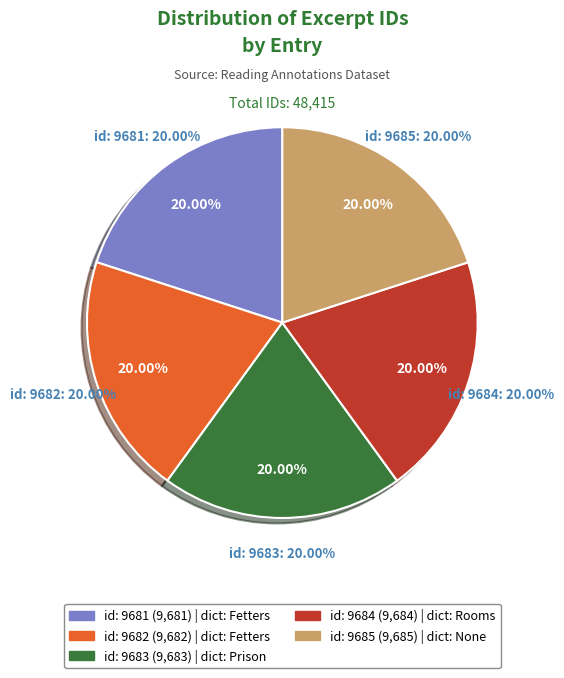

To the nearest percent, what percentage of the pie is id: 9684?

20%